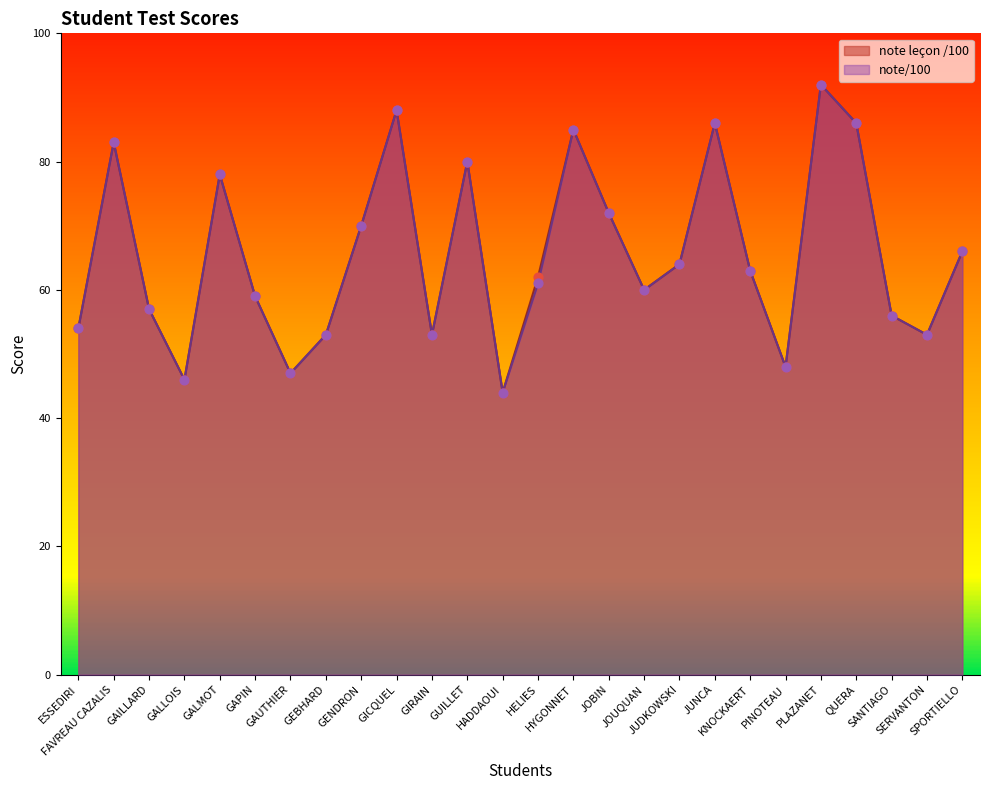

Which series has the largest total across all categories?

note leçon /100